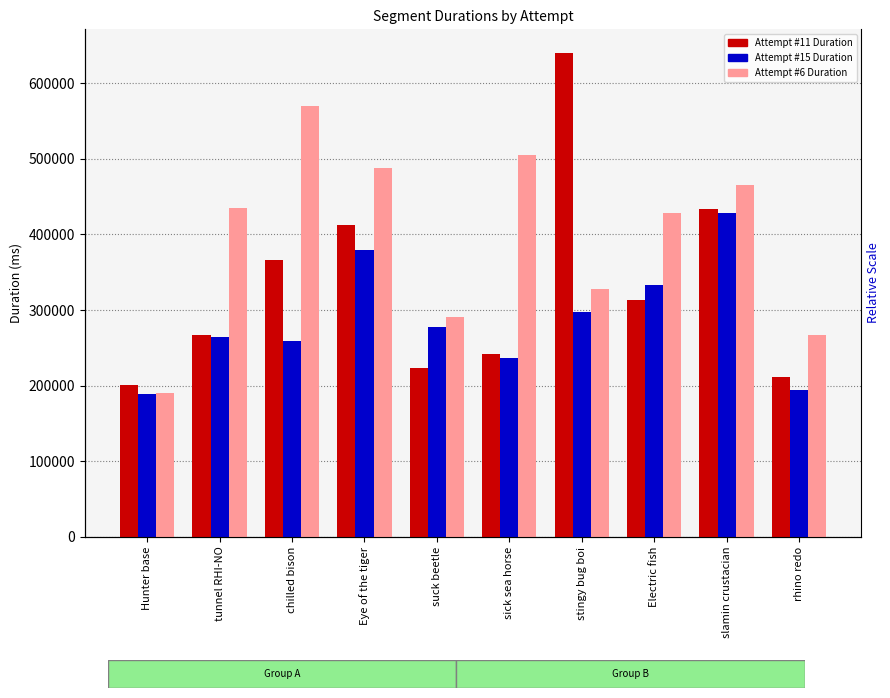

Where does the Attempt #6 Duration series first go above 435494?

chilled bison